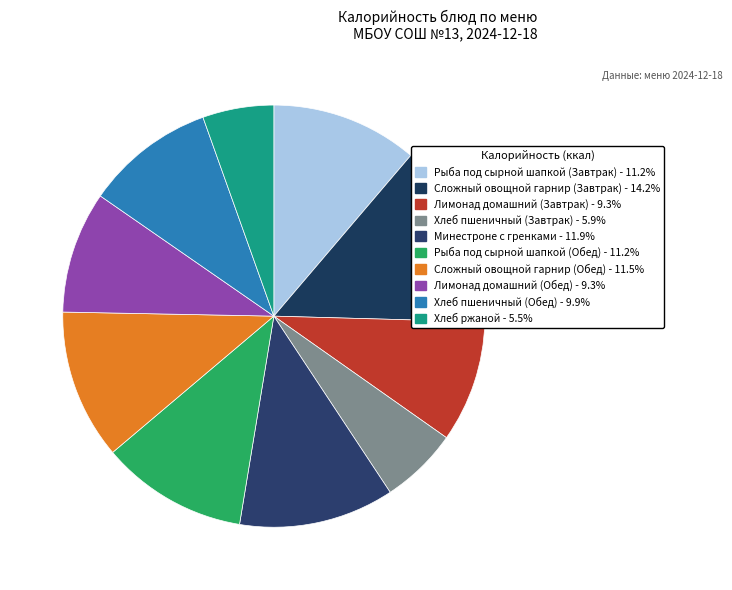

Is there a majority slice in this chart?

No